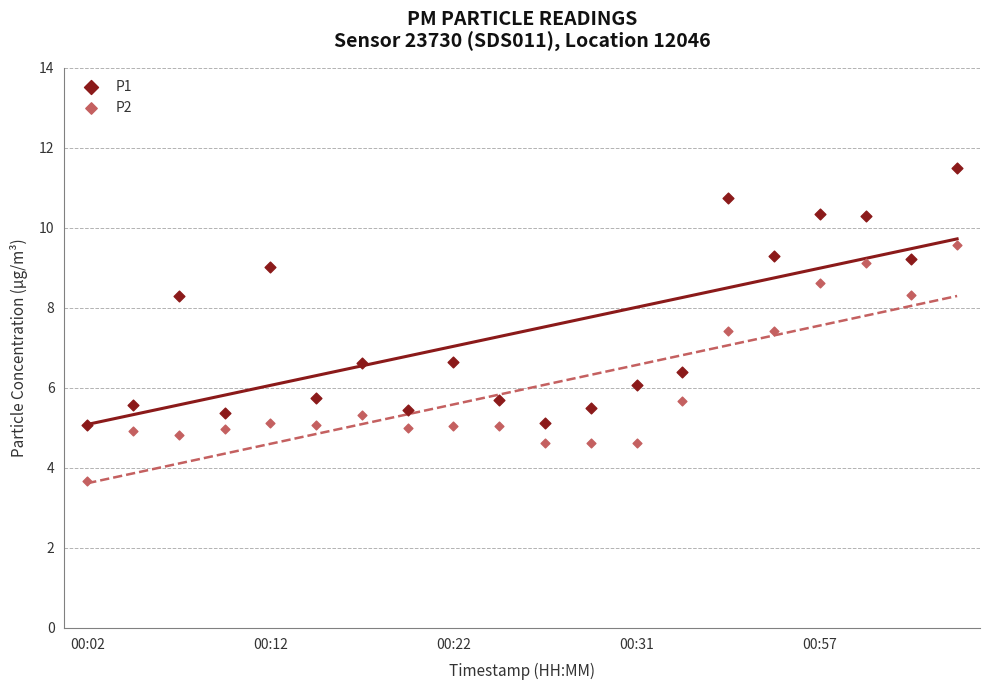

Which series has the widest spread of Y values?

P1